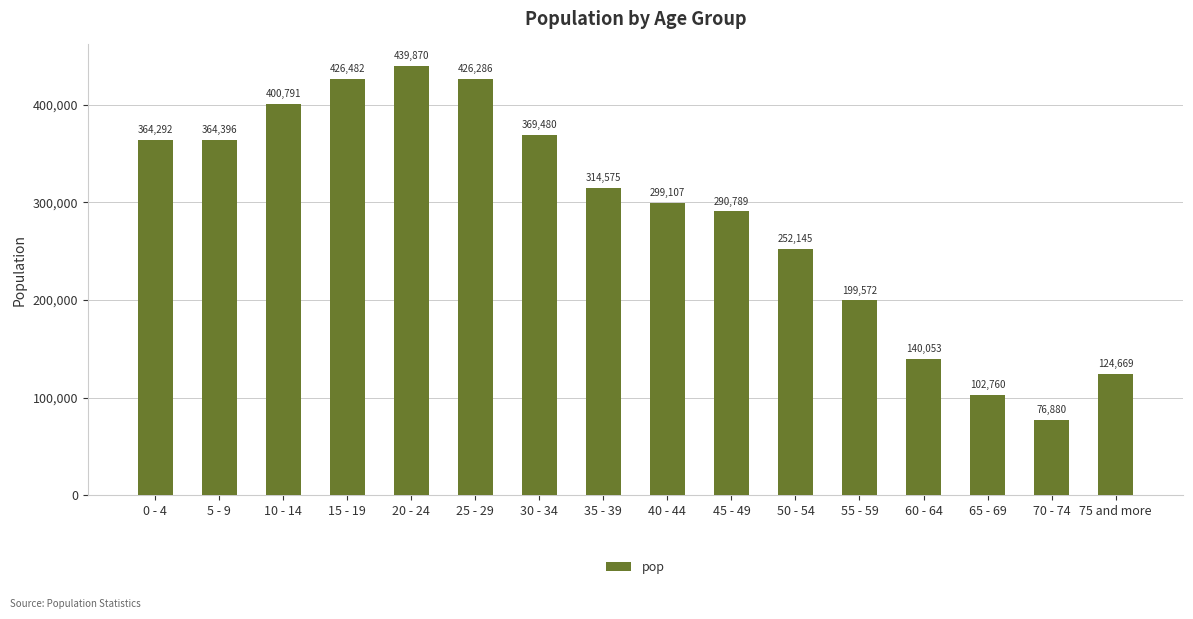

What is the label of the 15th bar from the left?

70 - 74